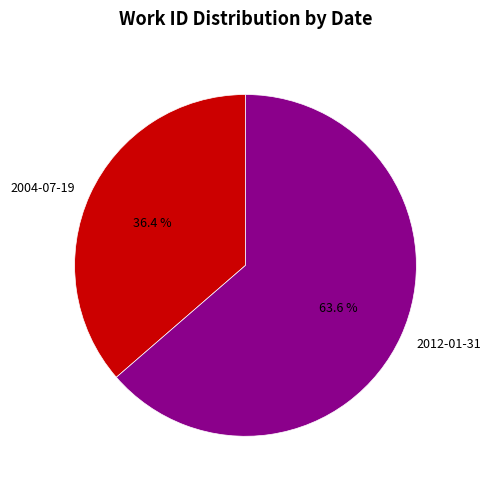

Is 2004-07-19 the majority of the pie?

No